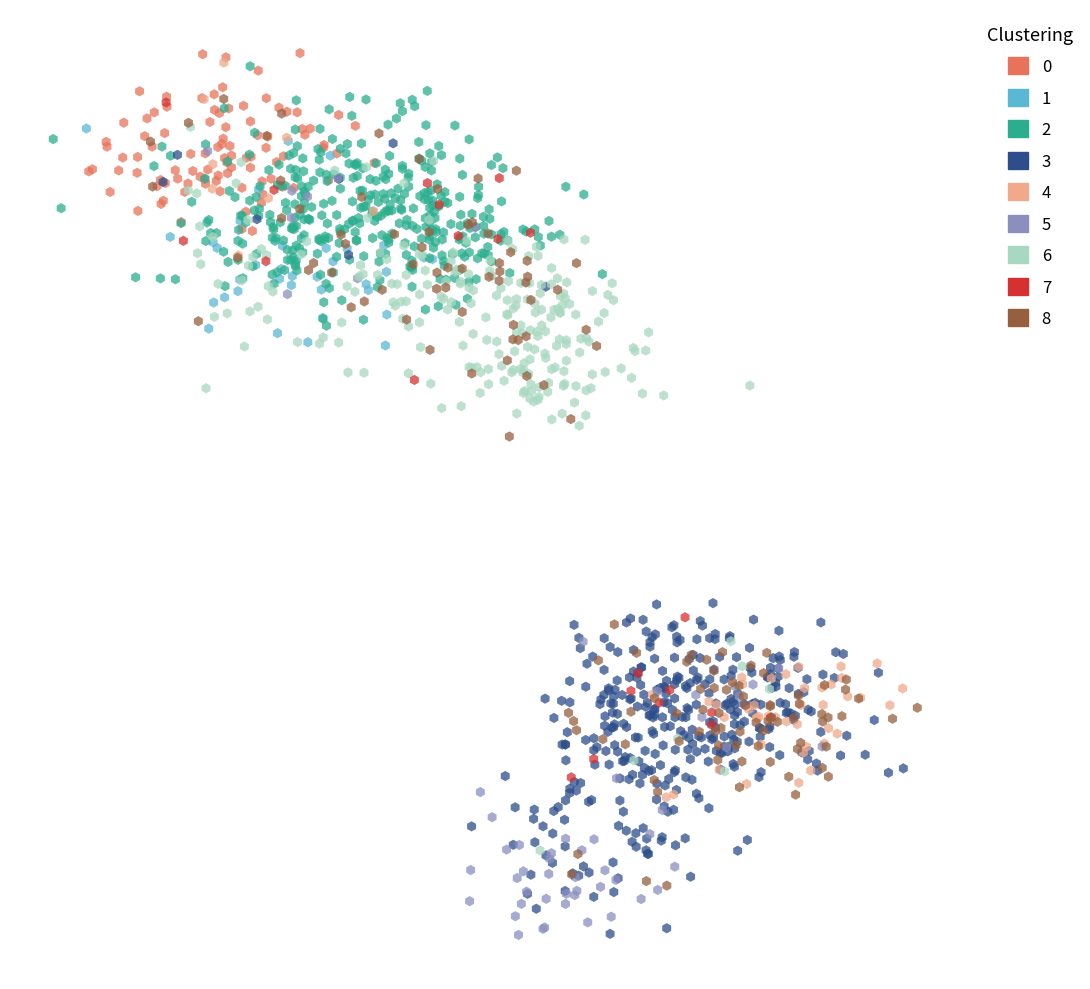

What are all the series names shown in the legend?

0, 1, 2, 3, 4, 5, 6, 7, 8